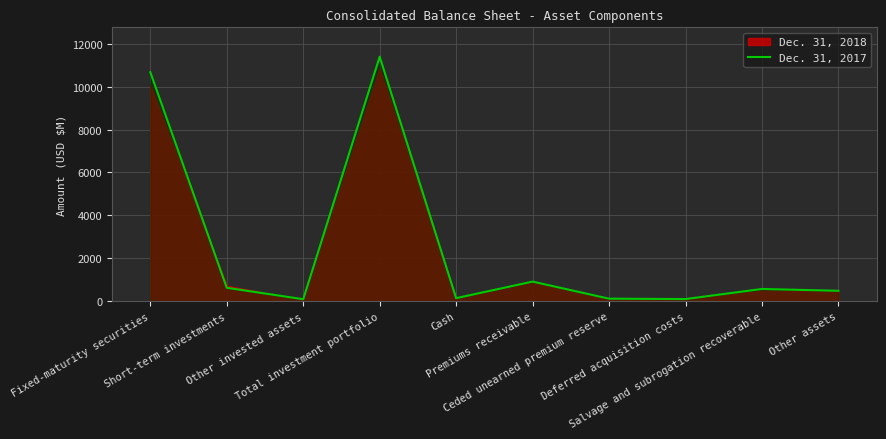

Count the number of values greater than 572.

4